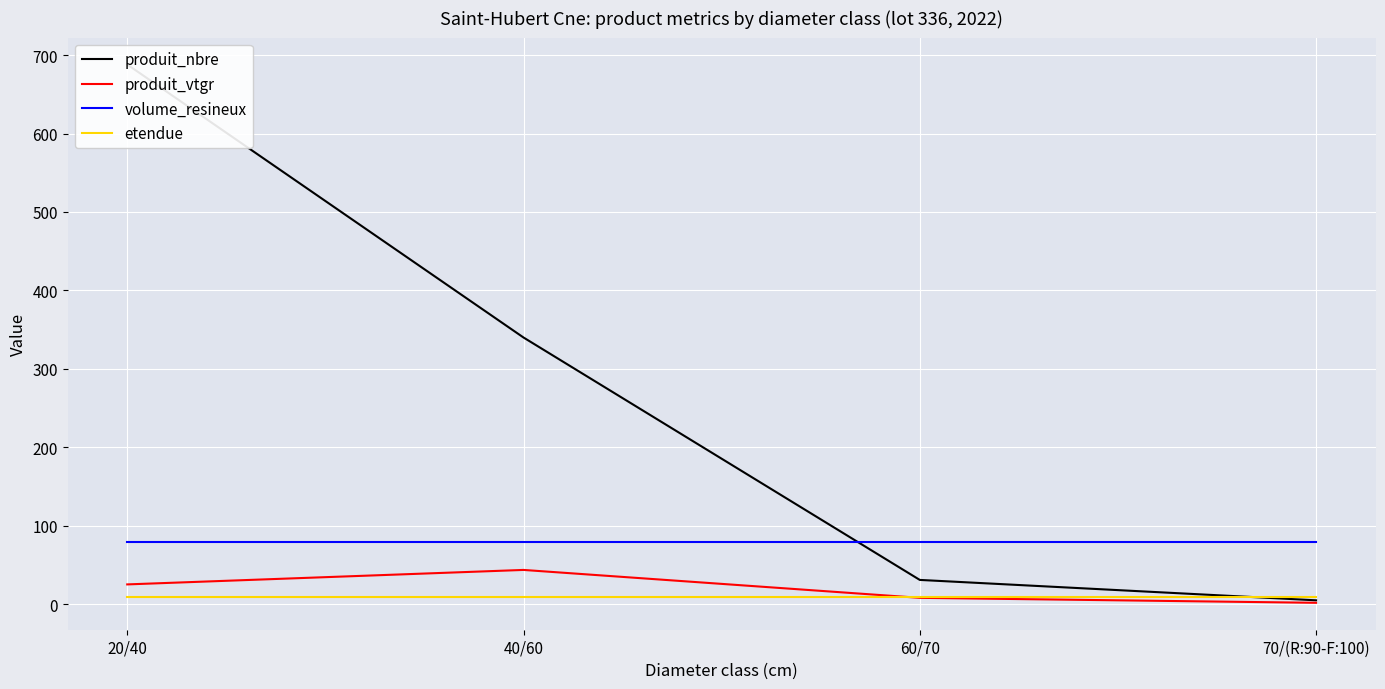

What is the sum of all produit_nbre values?

1064.0